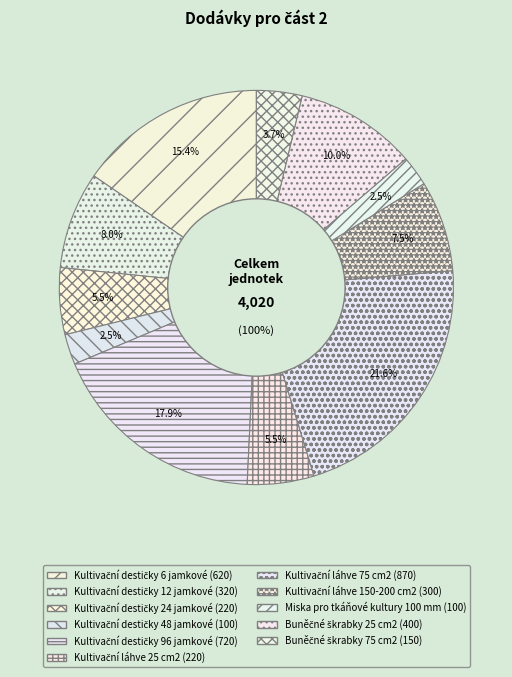

Does Kultivační láhve 150-200 cm2 represent more than half of the total?

No